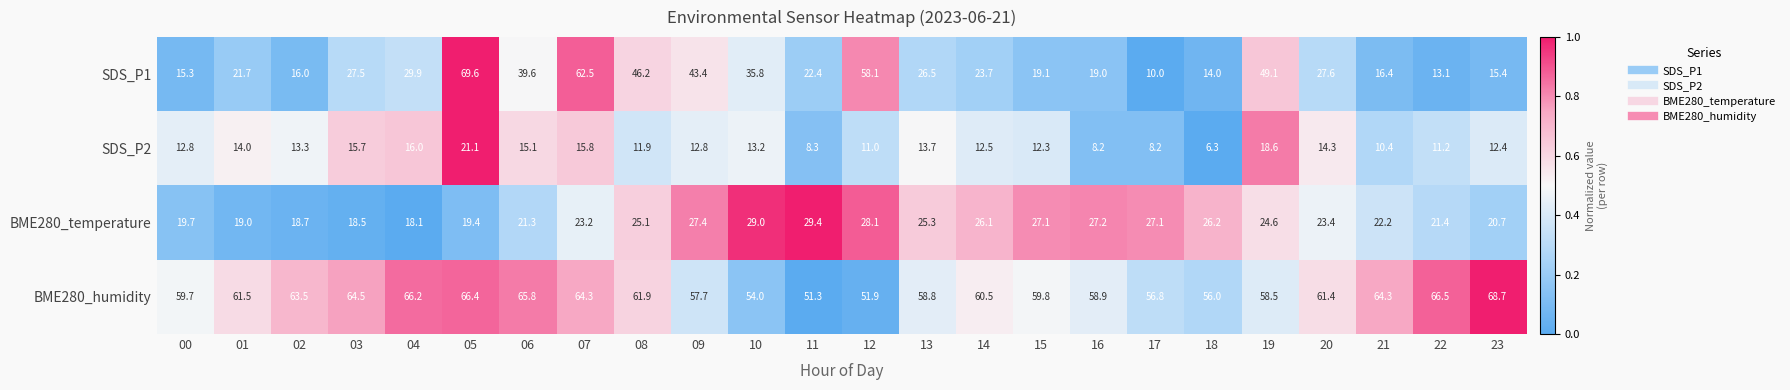

Where does the BME280_temperature series first go above 24?

08